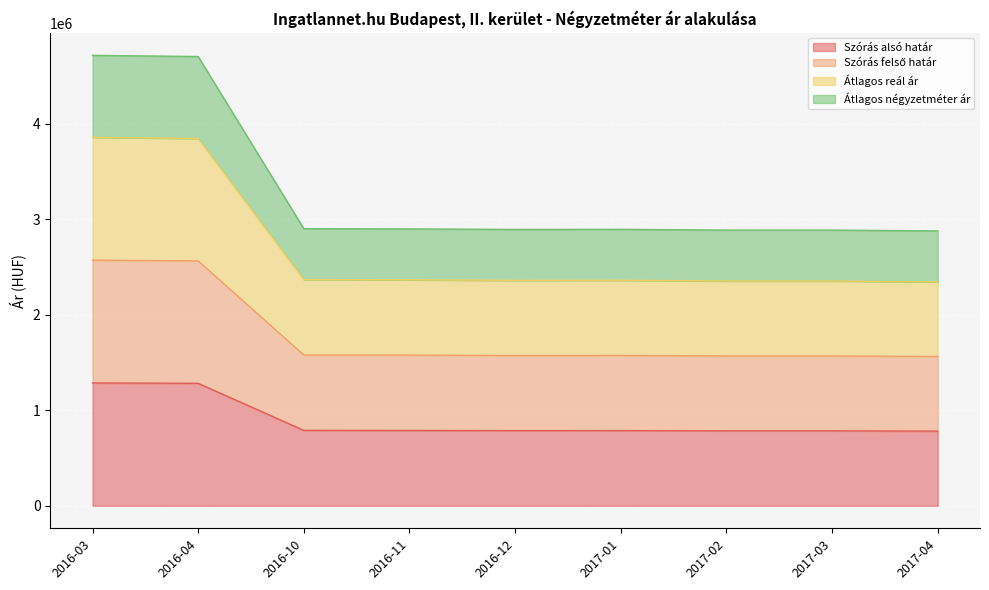

How many data points in Szórás alsó határ are less than 787369?

4